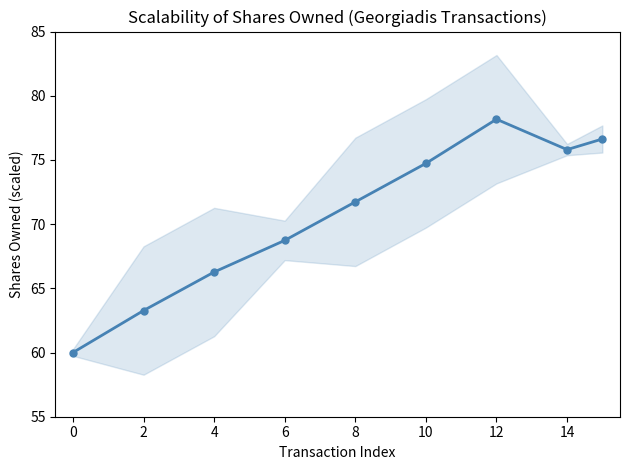

Count the number of values greater than 71.

5